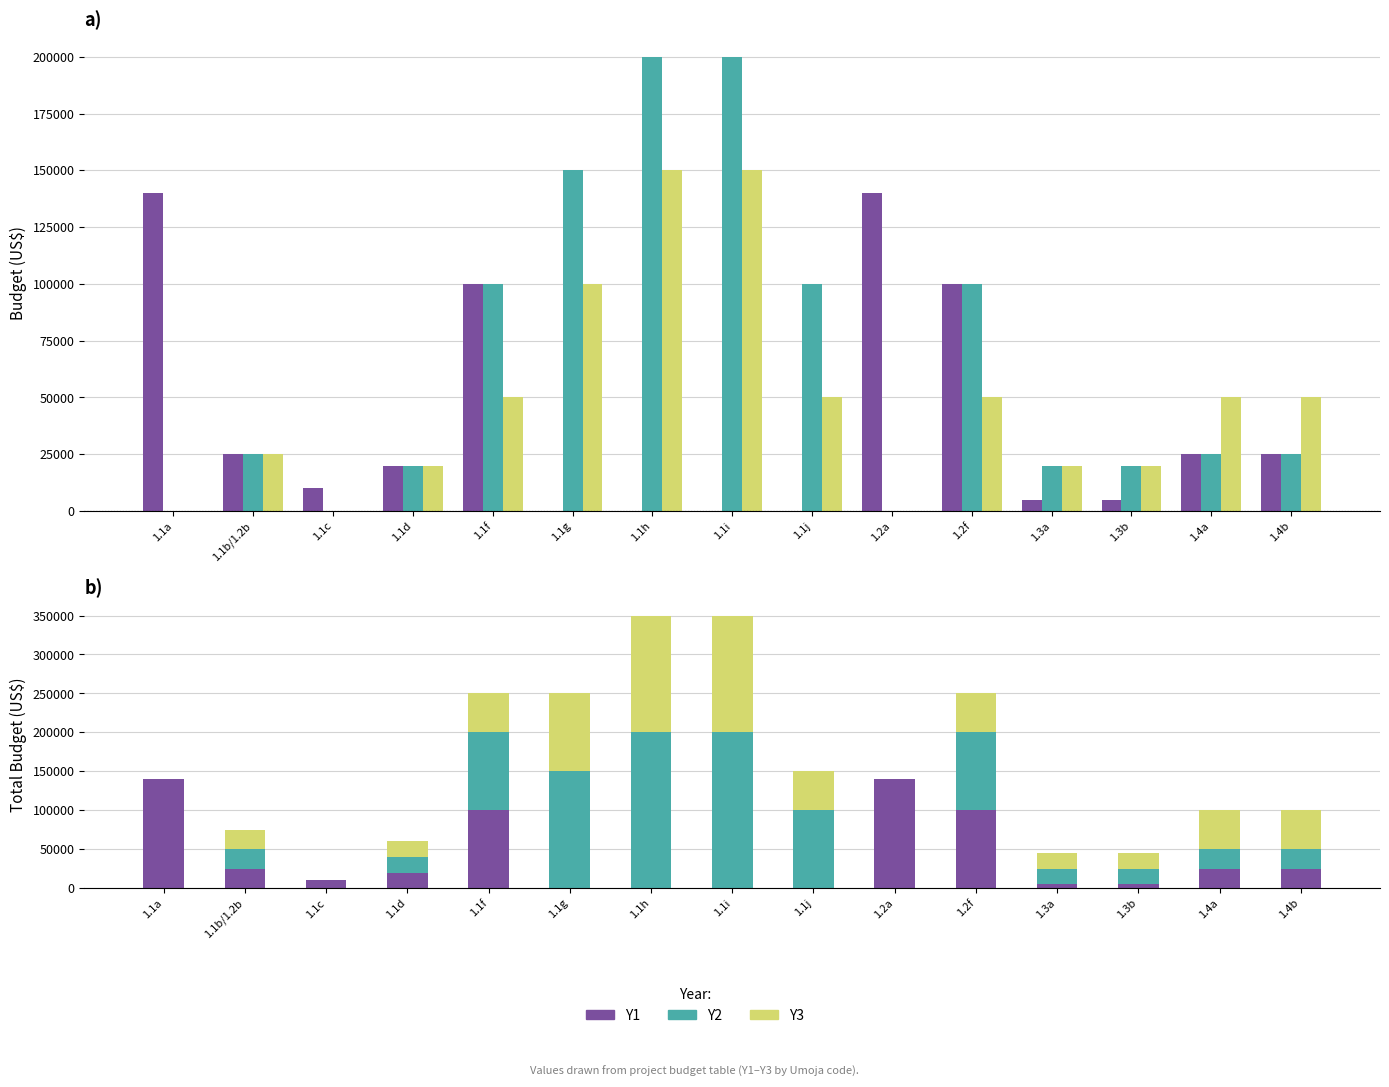

Which series has the widest spread of values?

Y2